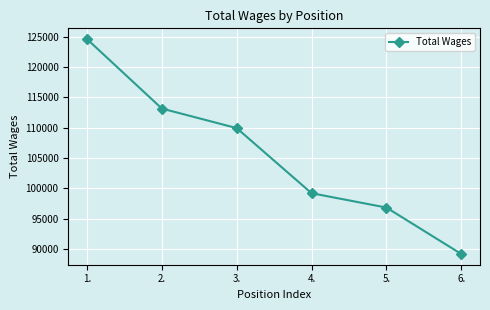

Reading right to left, what are all the values shown in this chart?

6.=89159	5.=96815	4.=99181	3.=109920	2.=113146	1.=124606